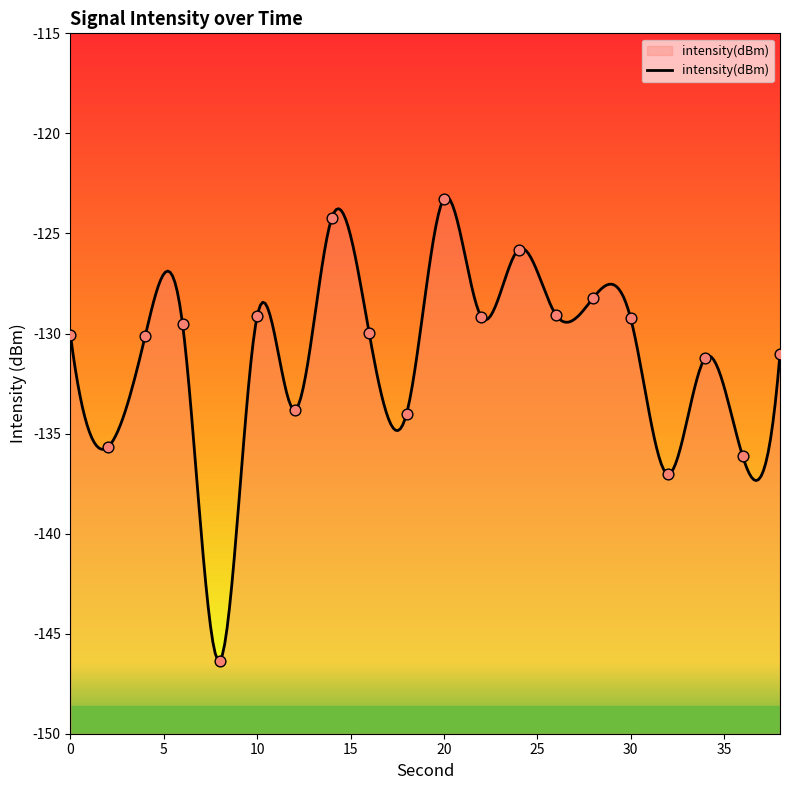

What is the change in value from 8 to 10?

+17.2